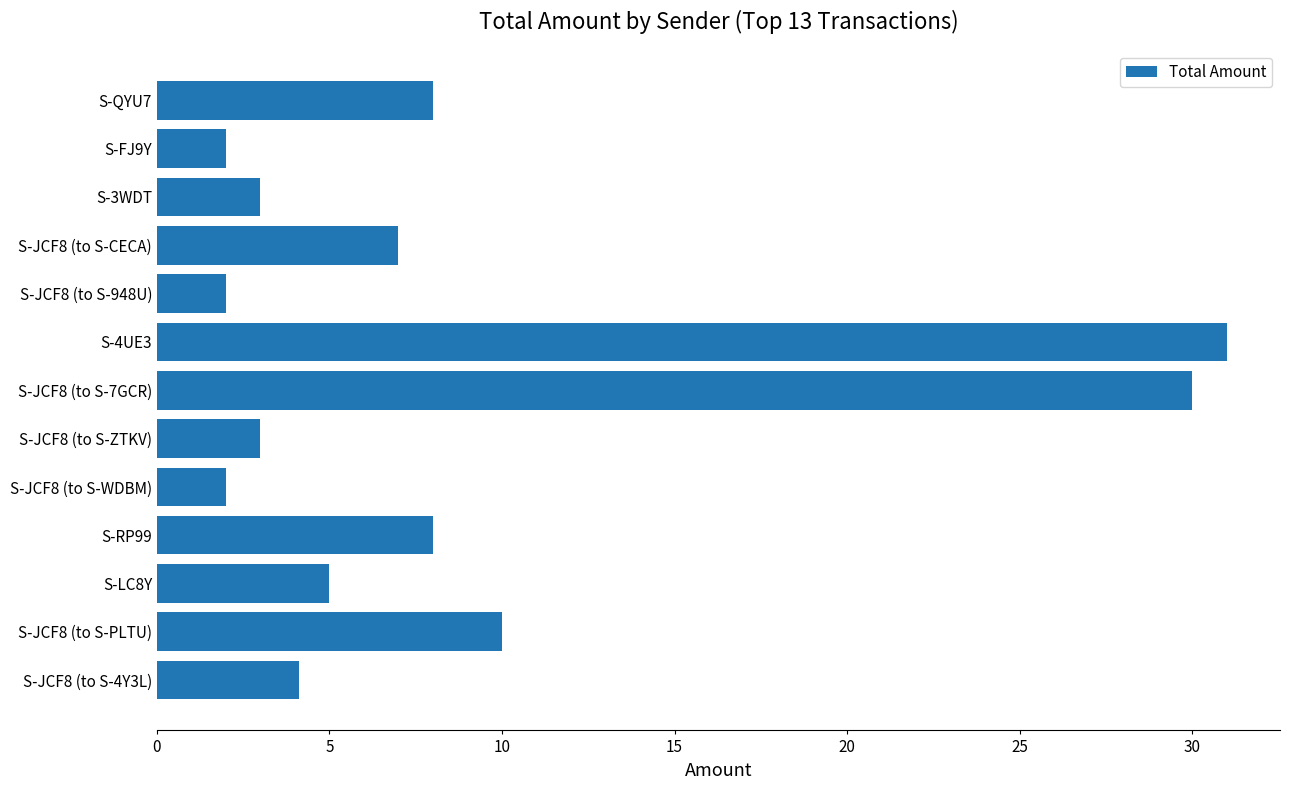

What is the difference between the values at S-FJ9Y and S-JCF8 (to S-4Y3L)?

2.1